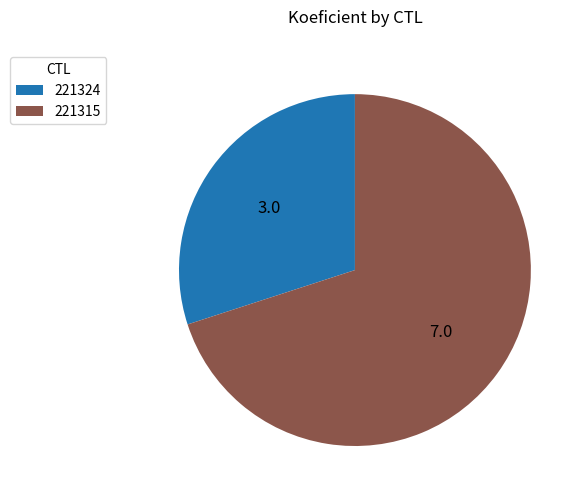

What is the ratio of the value at 221315 to the value at 221324?

2.3